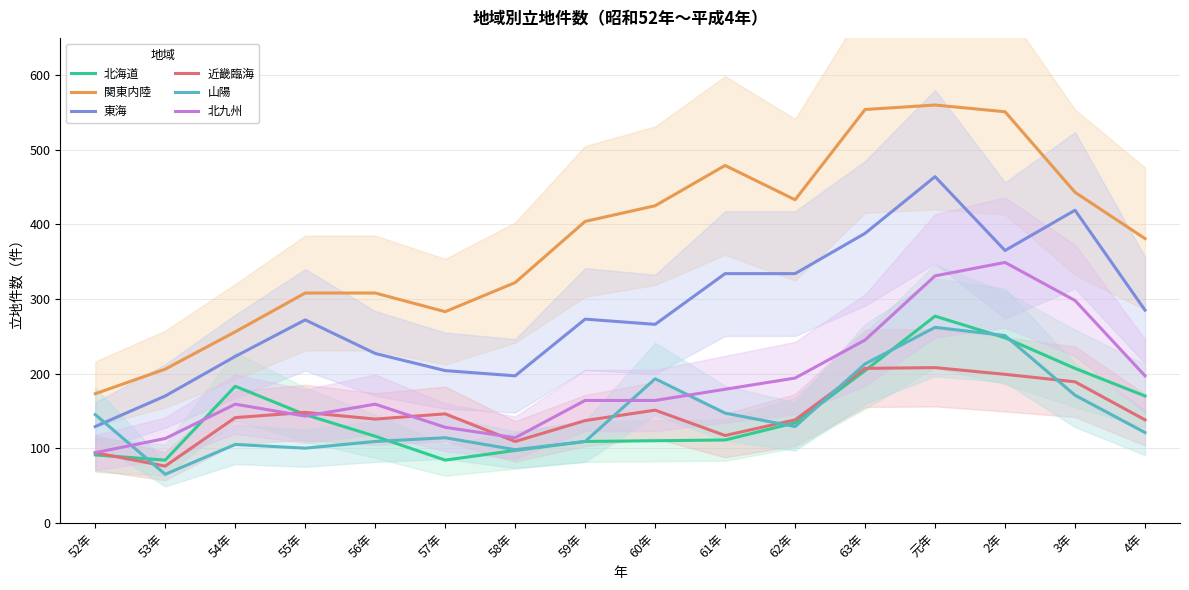

What are all the series names shown in the legend?

北海道, 関東内陸, 東海, 近畿臨海, 山陽, 北九州